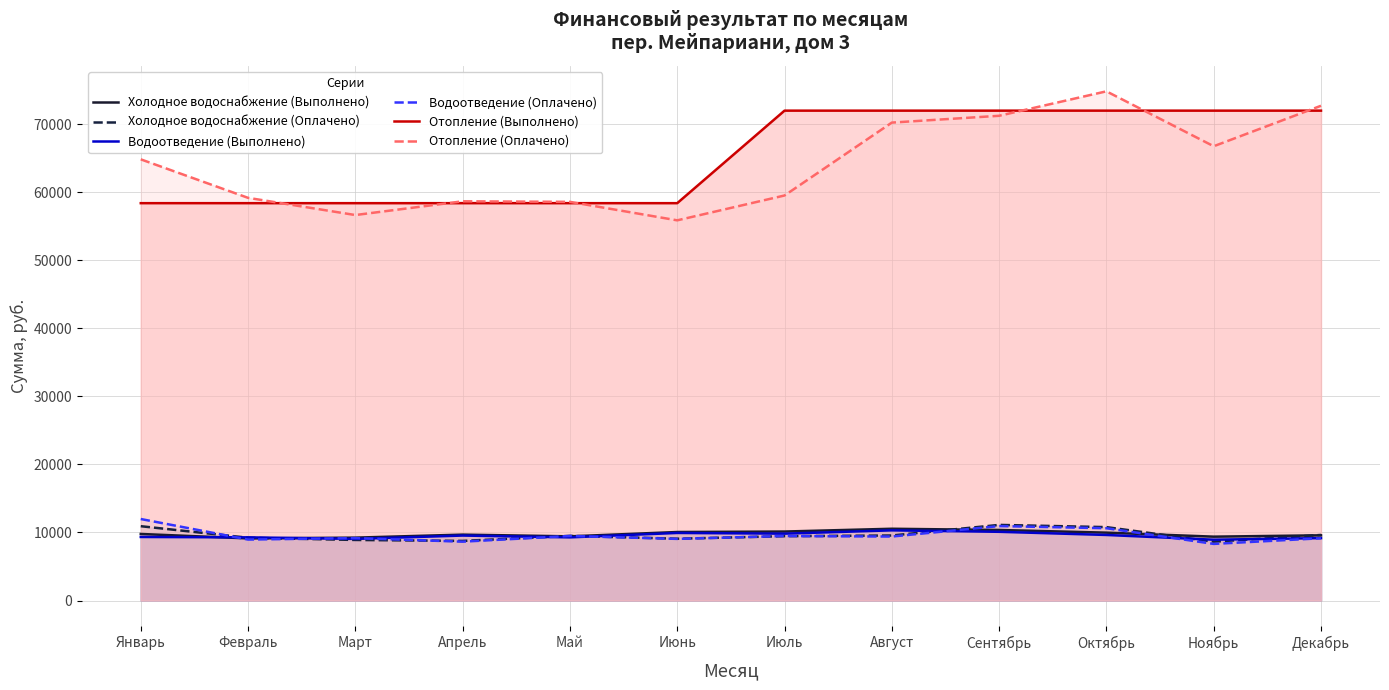

At which category does Отопление (Оплачено) reach its first local valley?

Март